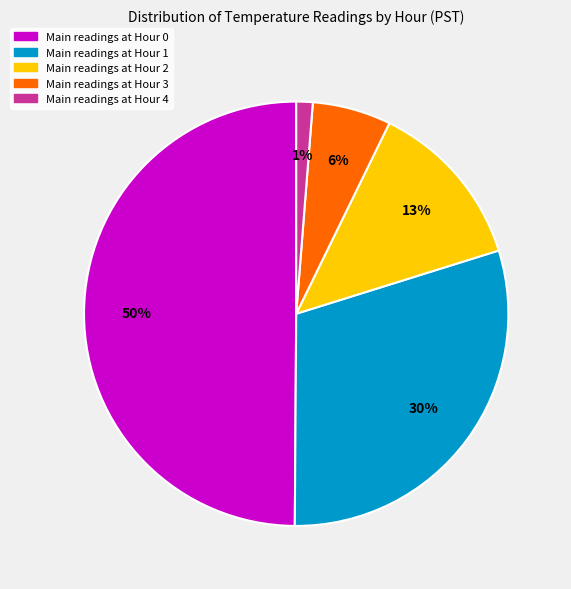

To the nearest percent, what is the difference between the largest and smallest slice percentages?

49%